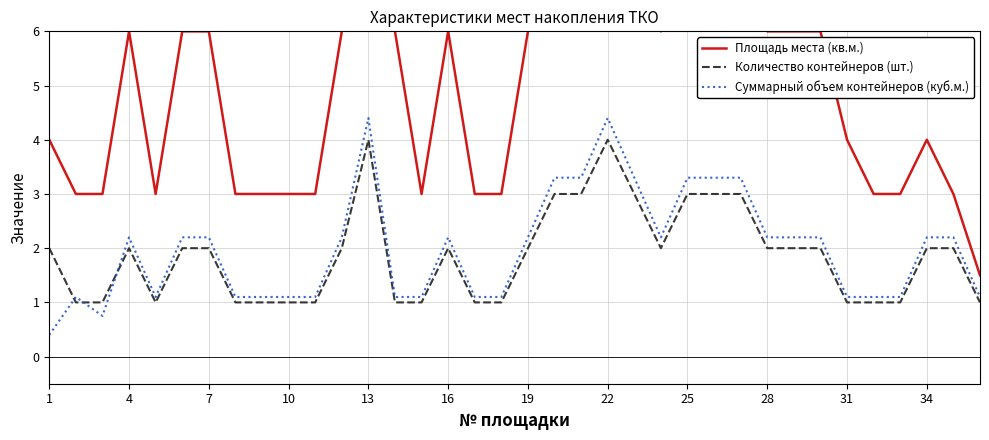

Is the value of Количество контейнеров (шт.) at 16 greater than the value of Суммарный объем контейнеров (куб.м.) at 14?

Yes